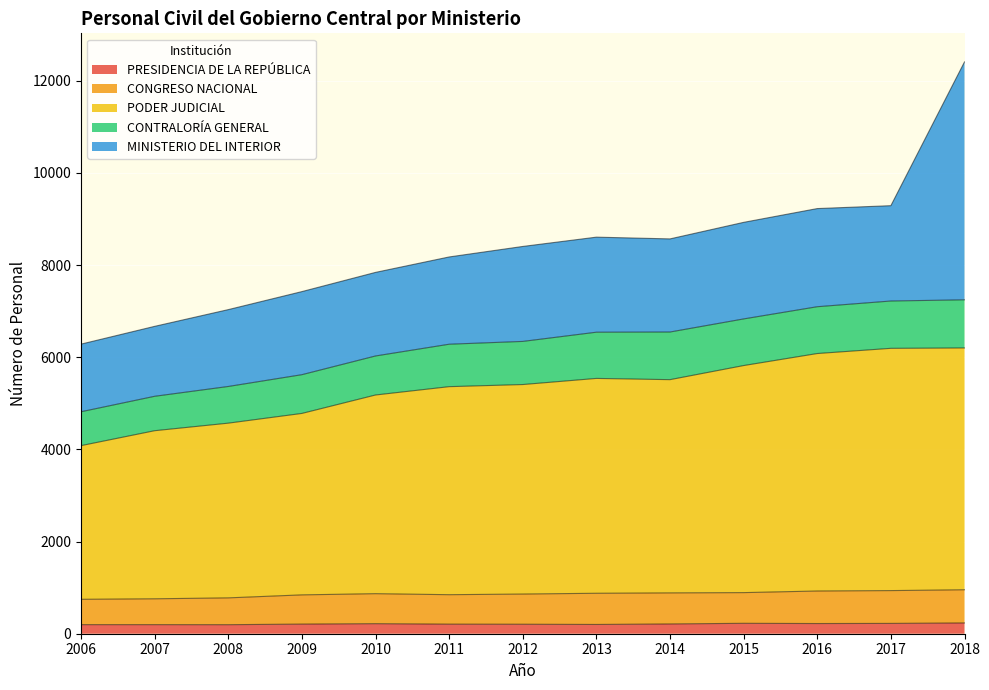

Count the number of categories in the chart.

13